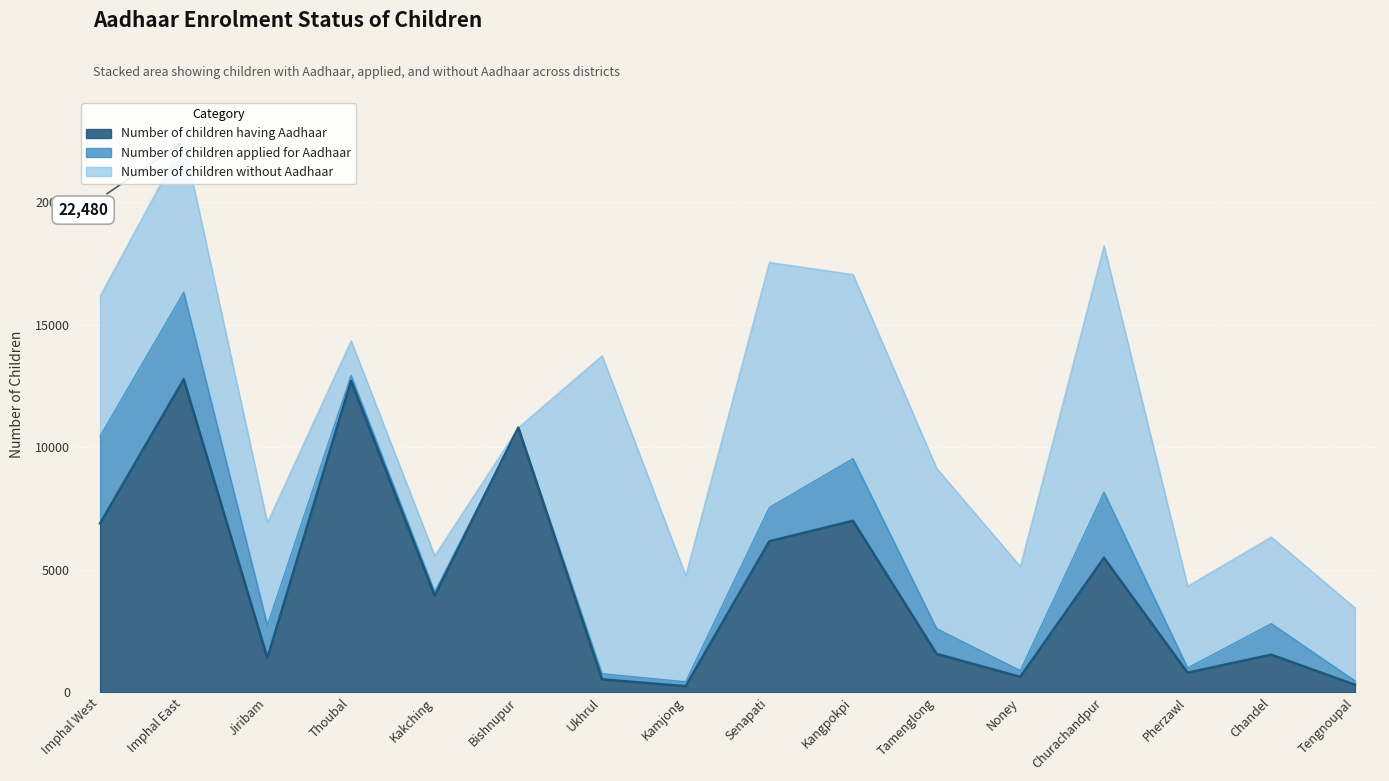

What is the sum of the Number of children applied for Aadhaar values at Noney and Kamjong?

434